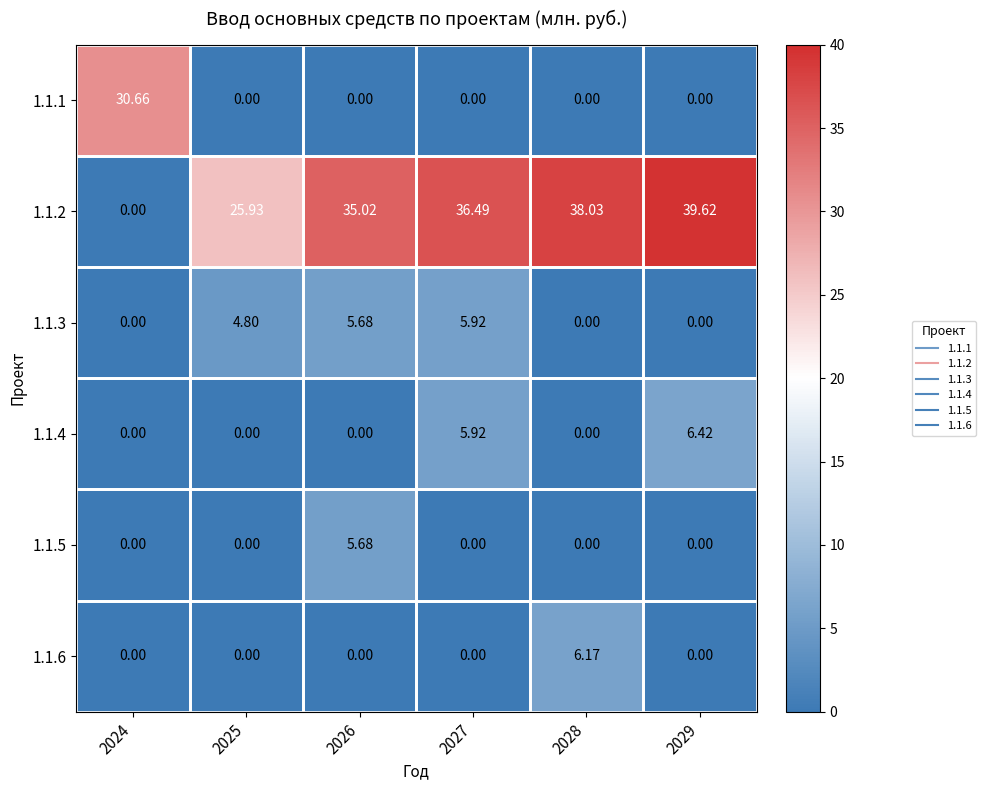

Which series changed the most between 2025 and 2029?

1.1.2